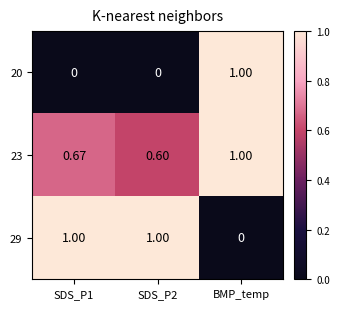

At which category is the sum across all series the highest?

BMP_temp